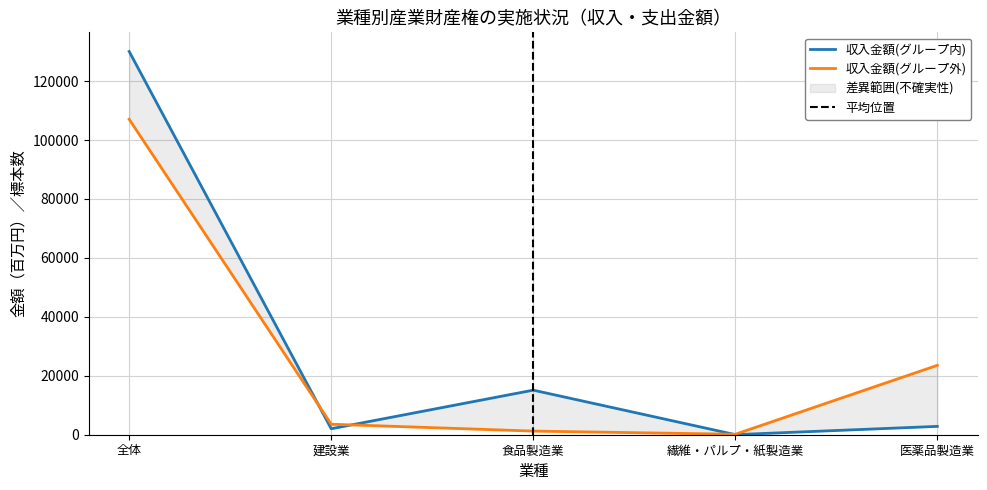

How many interior local valleys does the 標本数(収入) series have?

2